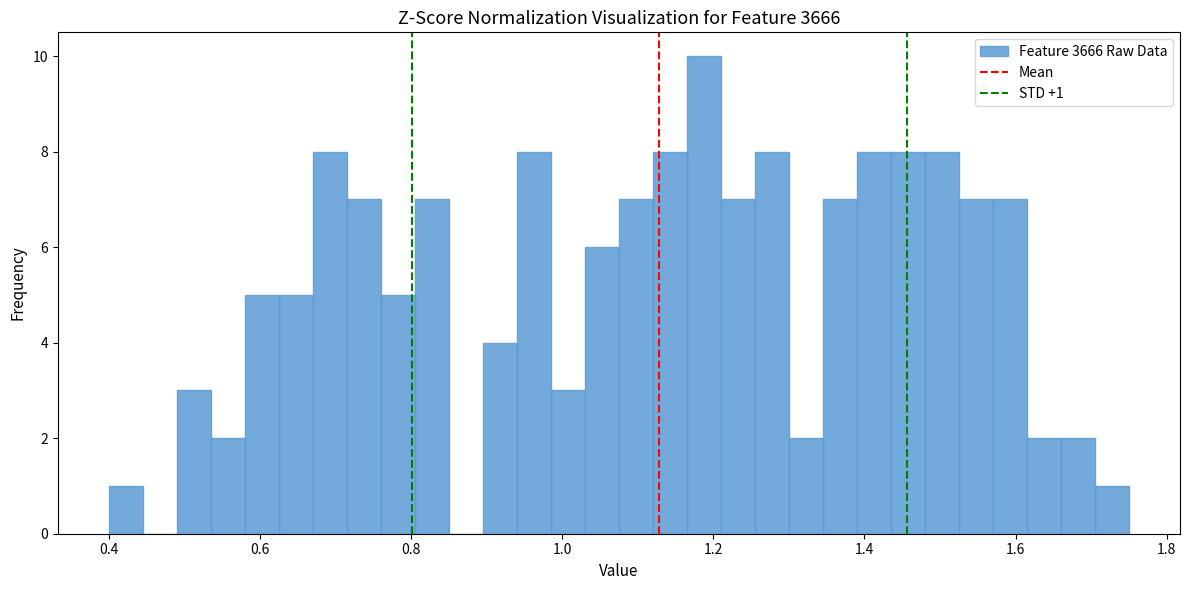

Read against the x-axis, roughly where is the centre of the tallest bar?

1.18